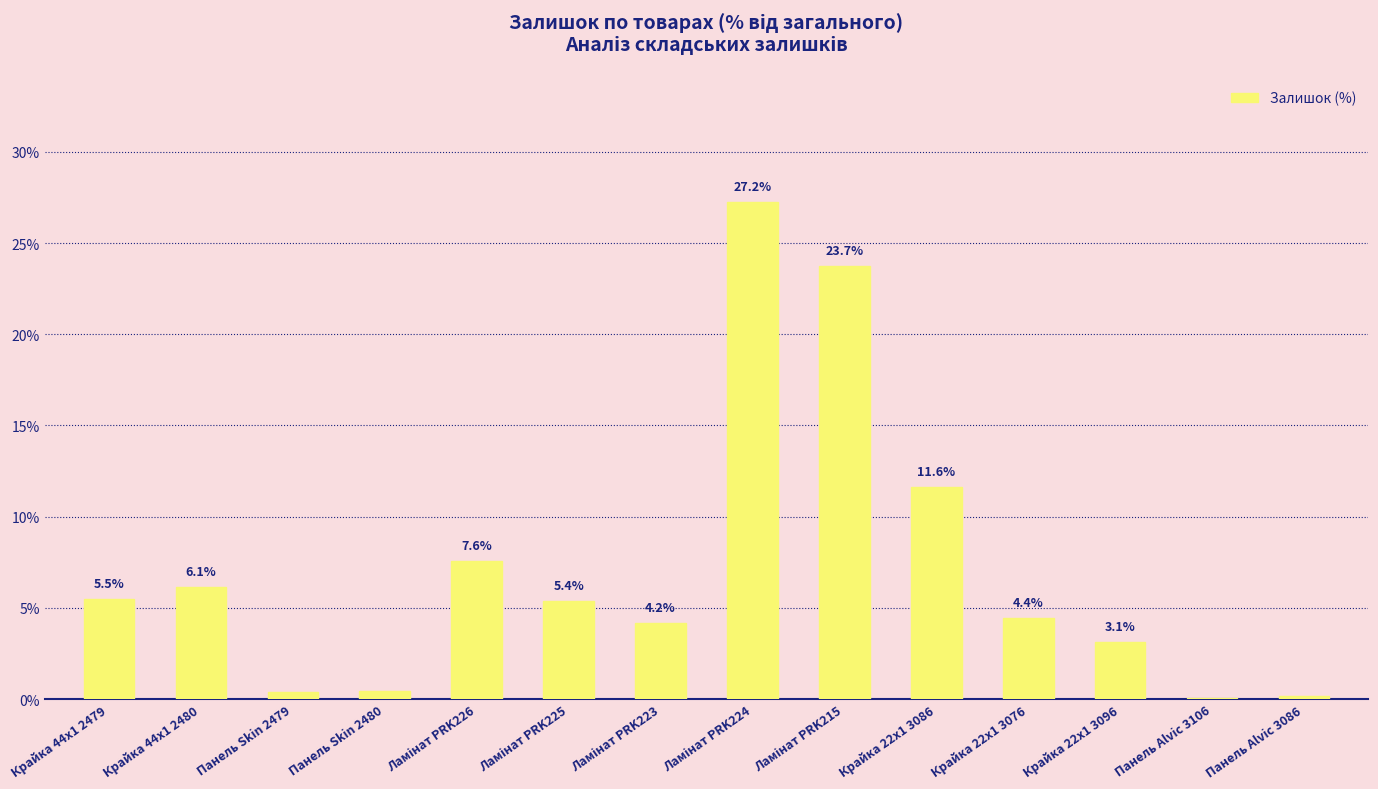

The value at Крайка 44x1 2480 is 6.1. True or false?

True